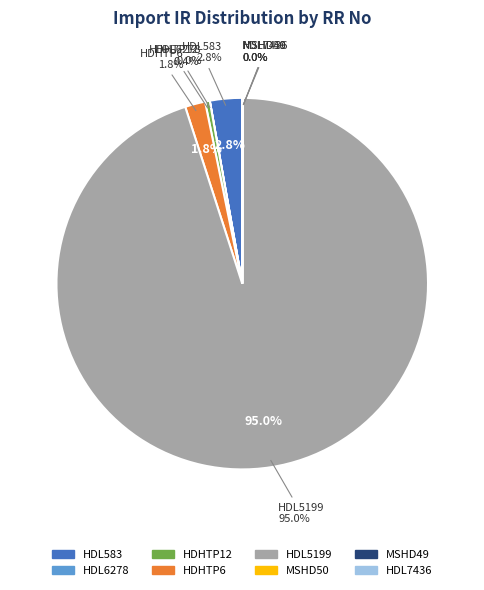

Combined, what portion of the pie is HDL5199 and HDL583?

97.8%